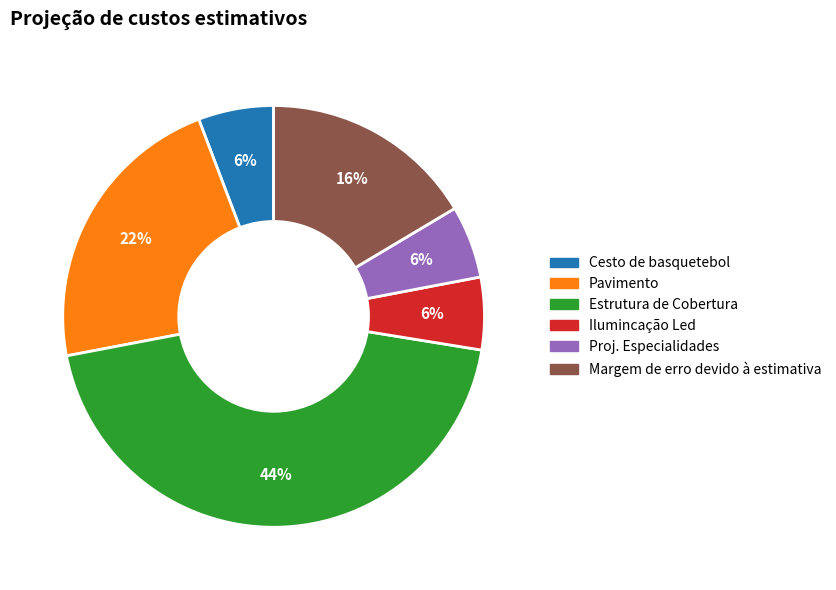

Count the number of slices in the pie.

6